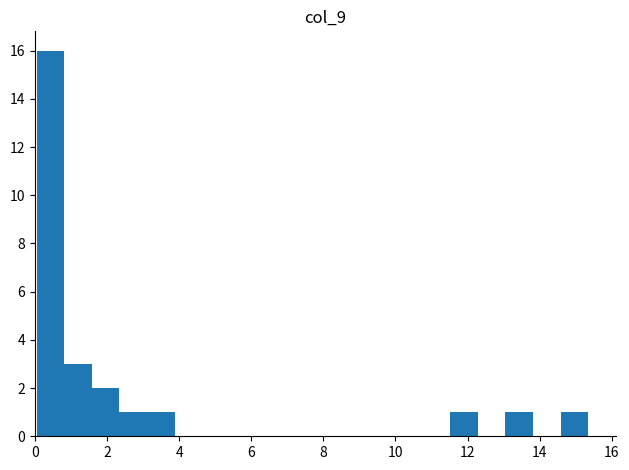

Around what value on the x-axis is the tallest bar? Give the approximate position of its centre, as read against the axis.

0.4